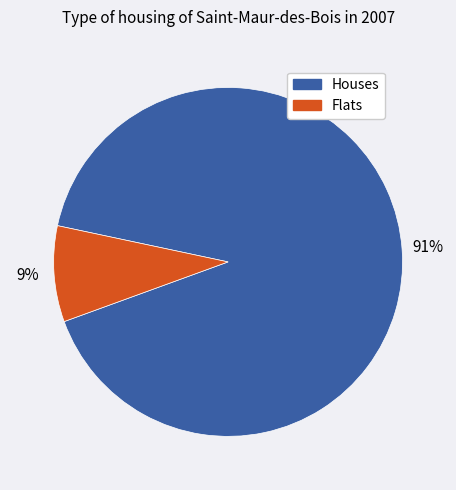

Count the number of slices in the pie.

2